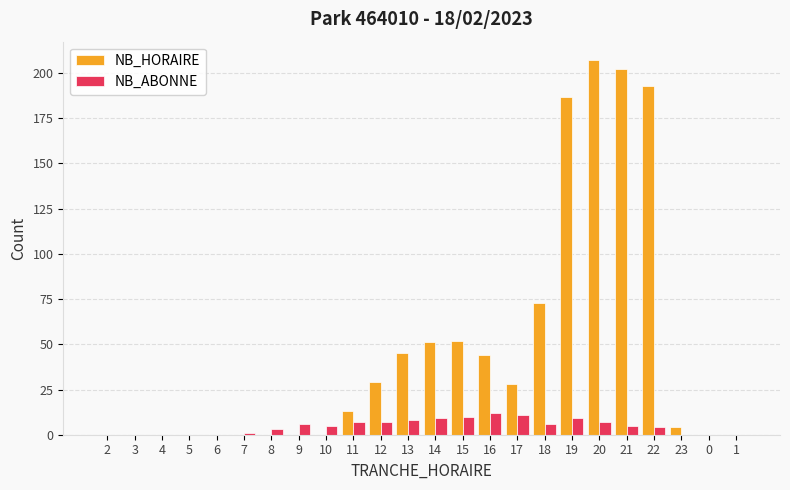

The value of NB_HORAIRE at 1 is -105. True or false?

False